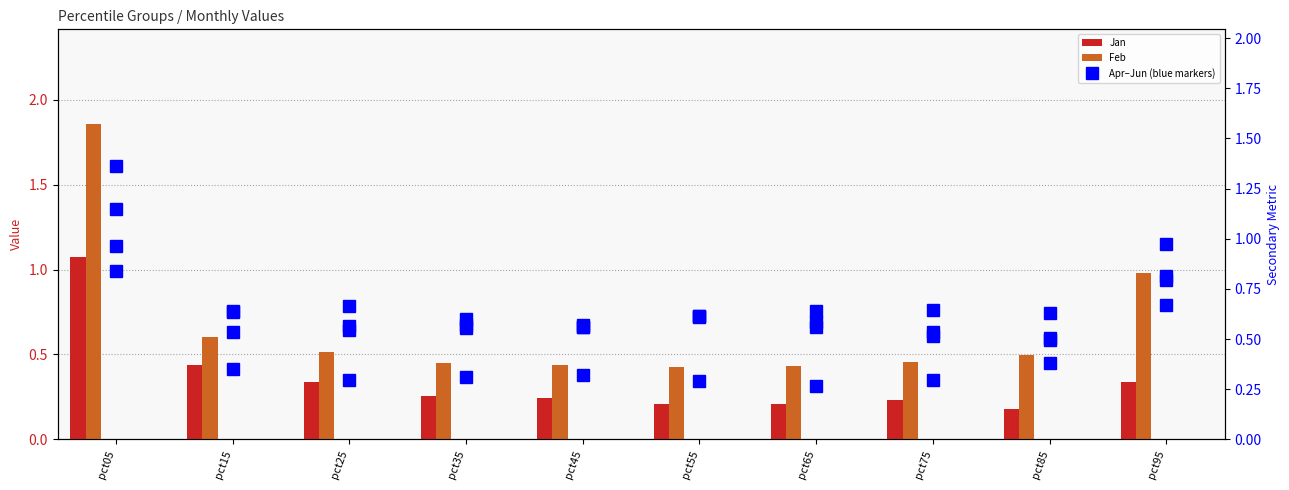

The value of Mar at pct25 is 1.0. True or false?

False